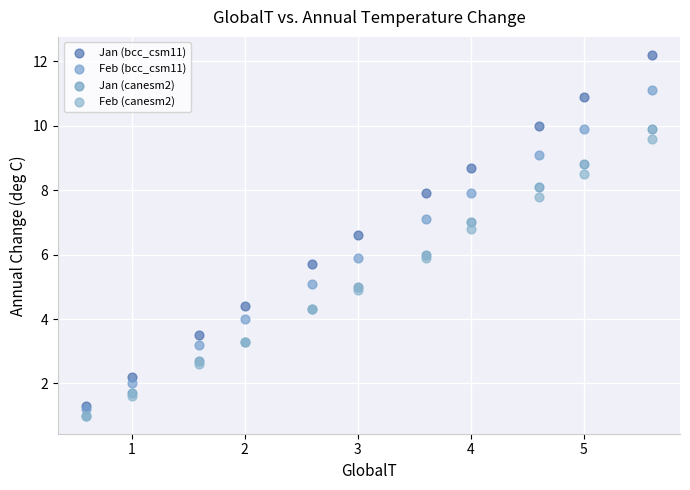

What are all the series names shown in the legend?

Jan (bcc_csm11), Feb (bcc_csm11), Jan (canesm2), Feb (canesm2)